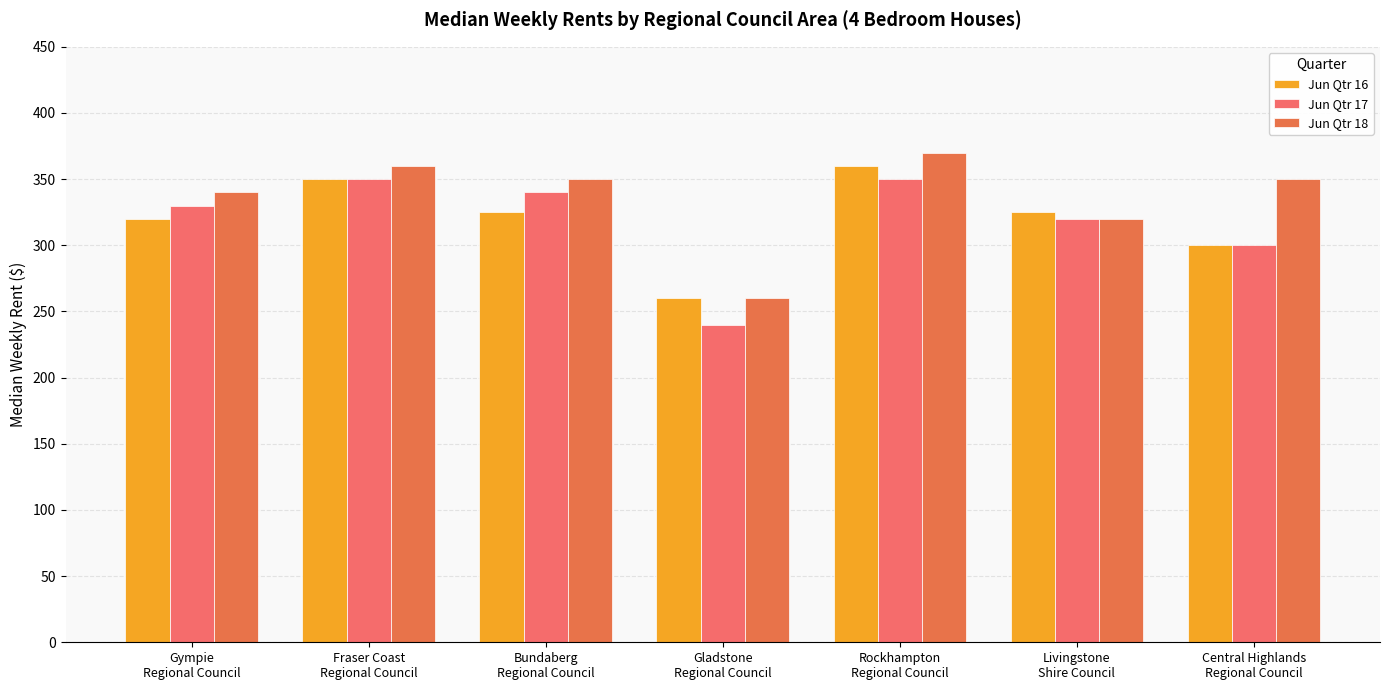

What is the sum of the Jun Qtr 18 values at Livingstone
Shire Council and Fraser Coast
Regional Council?

680